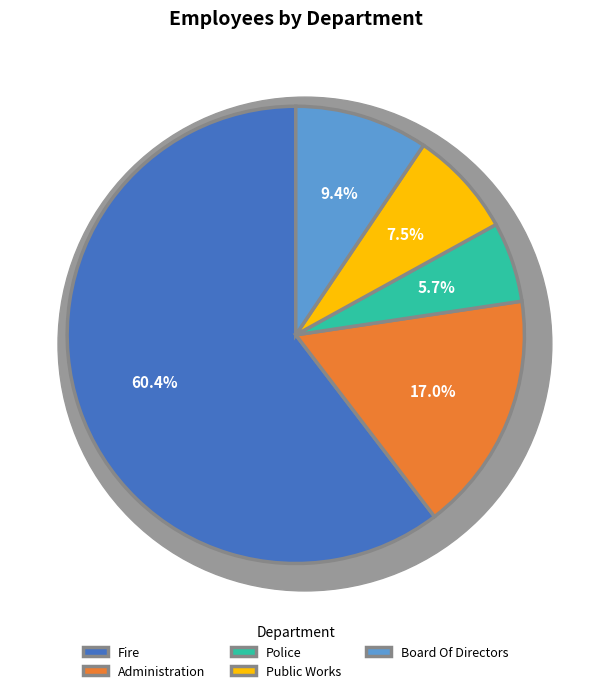

How many segments does this pie chart have?

5